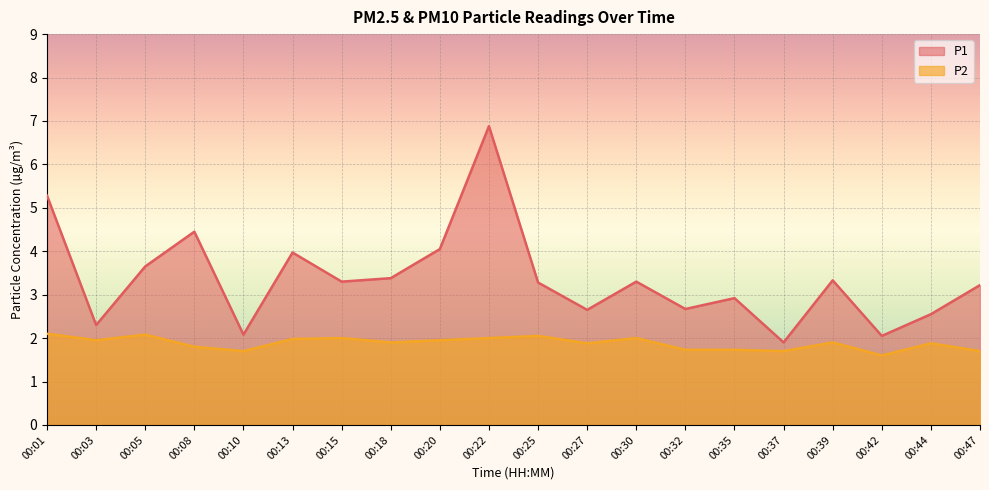

Is it true that P1 equals 1.5 at 00:18?

False